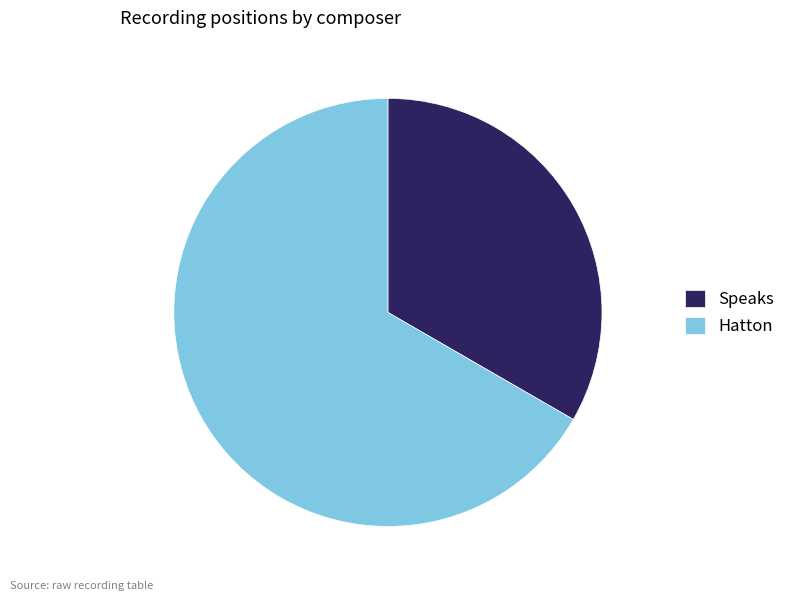

Is it true that Speaks is 33% of the pie?

True